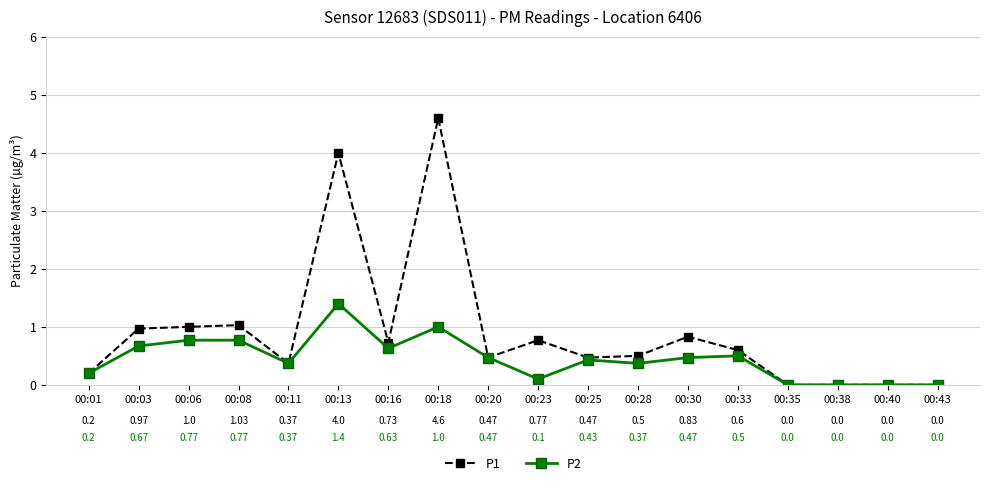

What is the difference between the second highest and second lowest values in the P1 series?

4.0